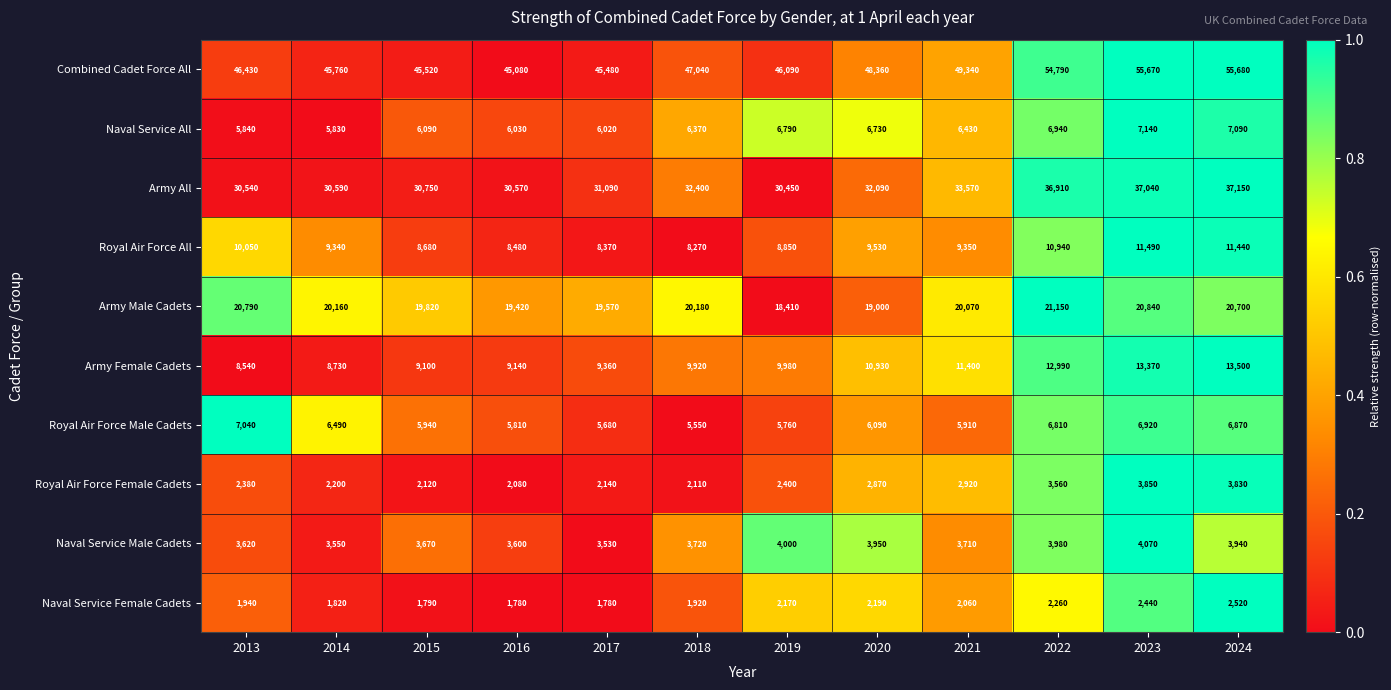

Which series has the largest total across all categories?

Combined Cadet Force All